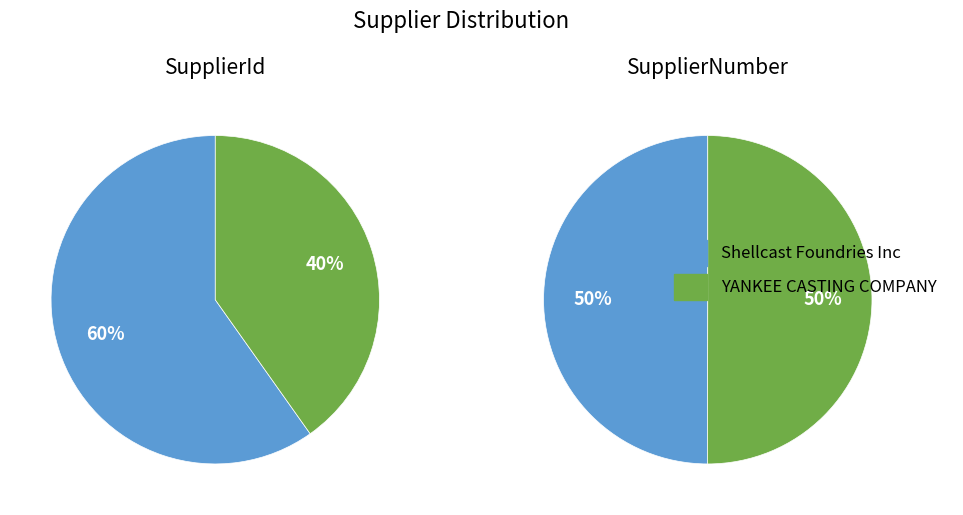

Is it true that SupplierNumber is 100% of the pie?

True